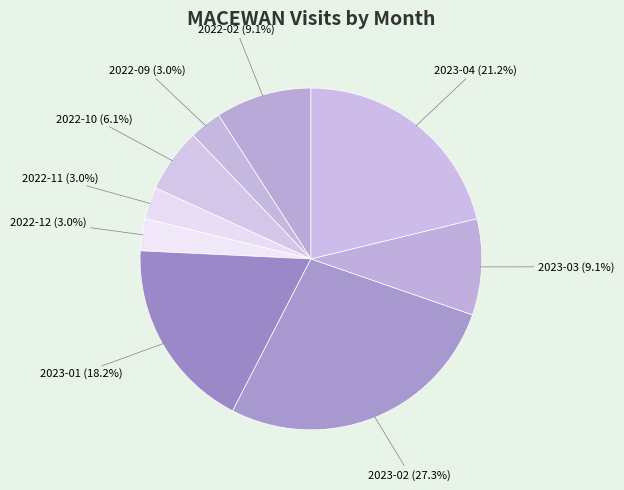

Rank the categories by value from lowest to highest.

2022-09, 2022-11, 2022-12, 2022-10, 2022-02, 2023-03, 2023-01, 2023-04, 2023-02